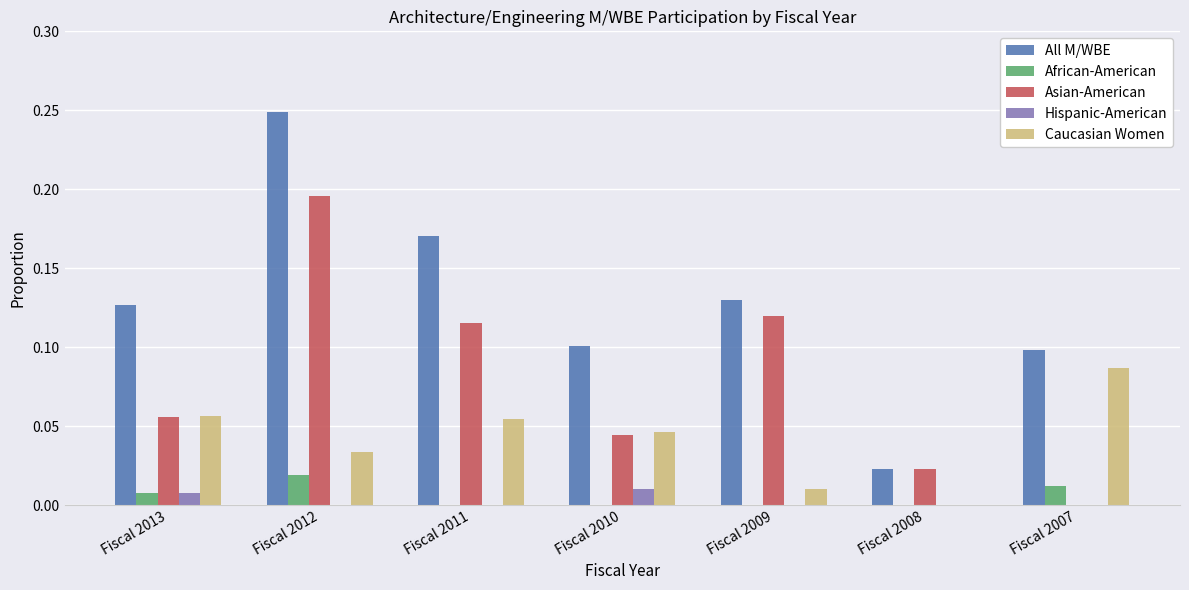

How many All M/WBE values are between 0 and 1?

7